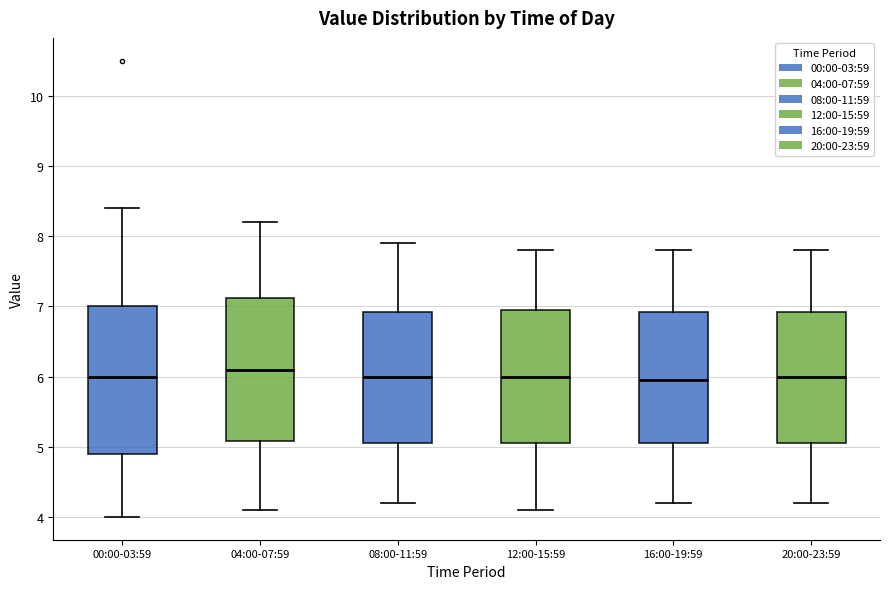

Where is the upper edge of the box for 00:00-03:59 on the y-axis? The values are not printed on the chart, so give them approximately, as read against the axis.

7.0